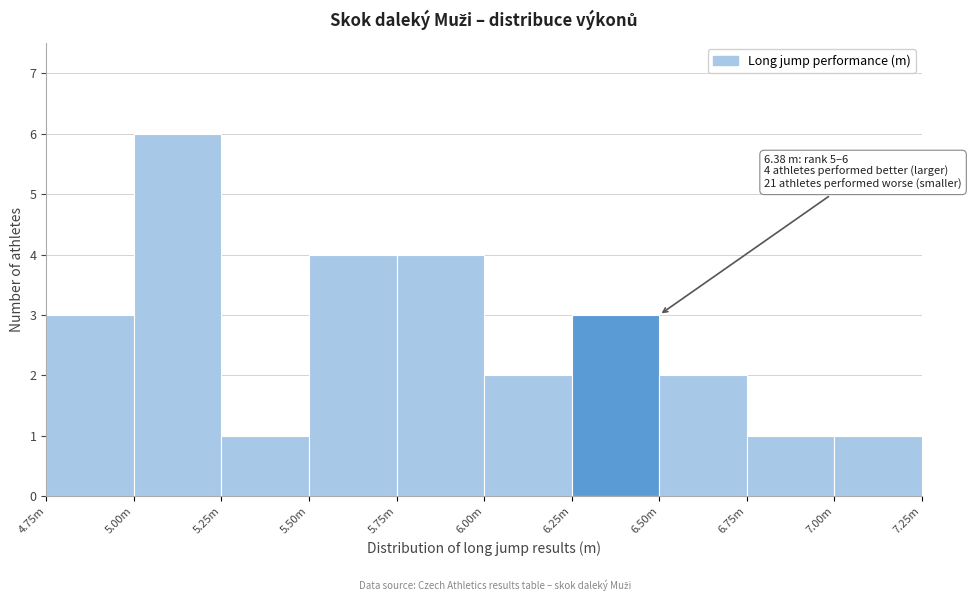

Reading left to right, what are all the values shown in this chart?

4.75m=3	5.00m=6	5.25m=1	5.50m=4	5.75m=4	6.00m=2	6.25m=3	6.50m=2	6.75m=1	7.00m=1